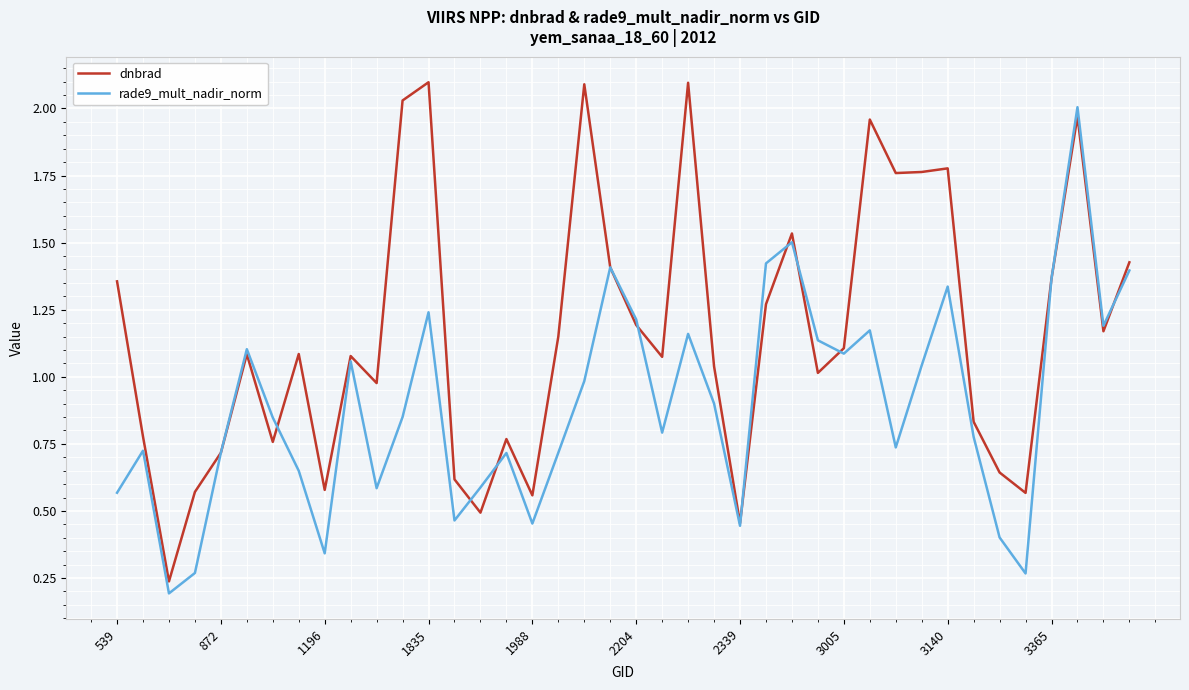

What is the maximum value shown in the chart?

2.1